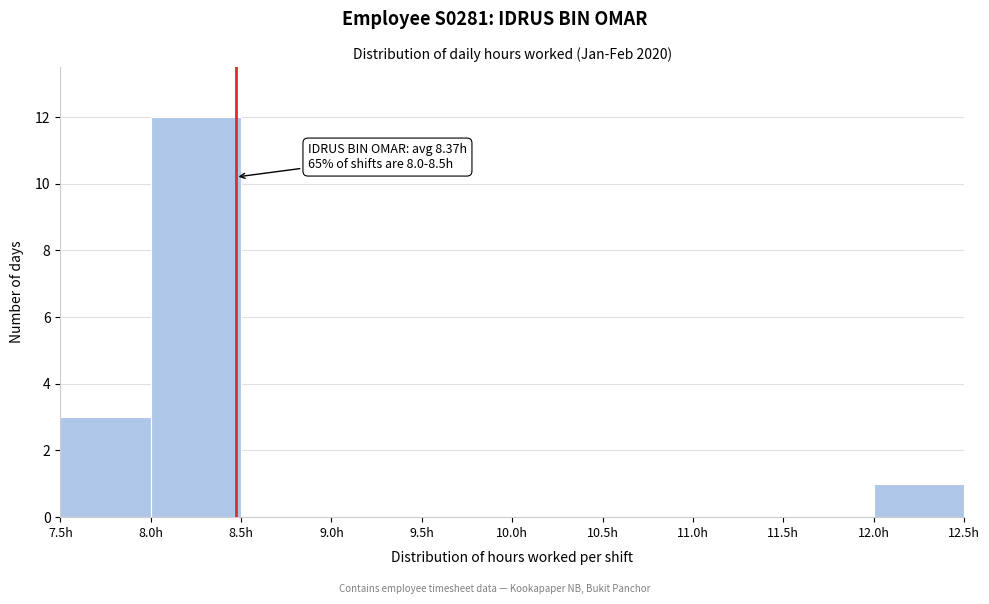

Which range on the x-axis has the tallest bar?

8.0 to 8.5